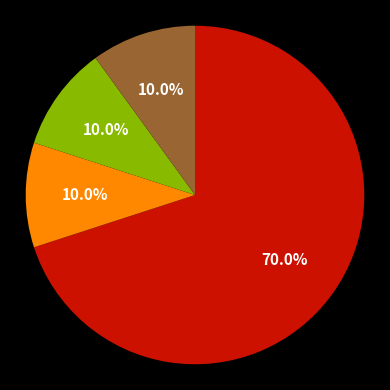

Does any single category account for the majority?

Yes